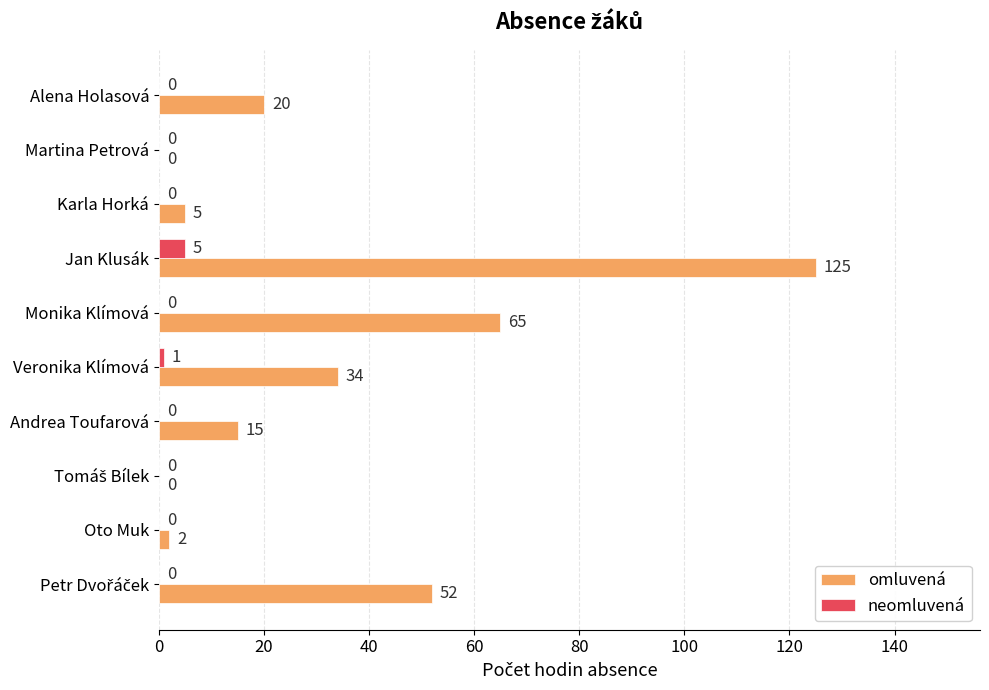

What is the sum of all neomluvená values?

6